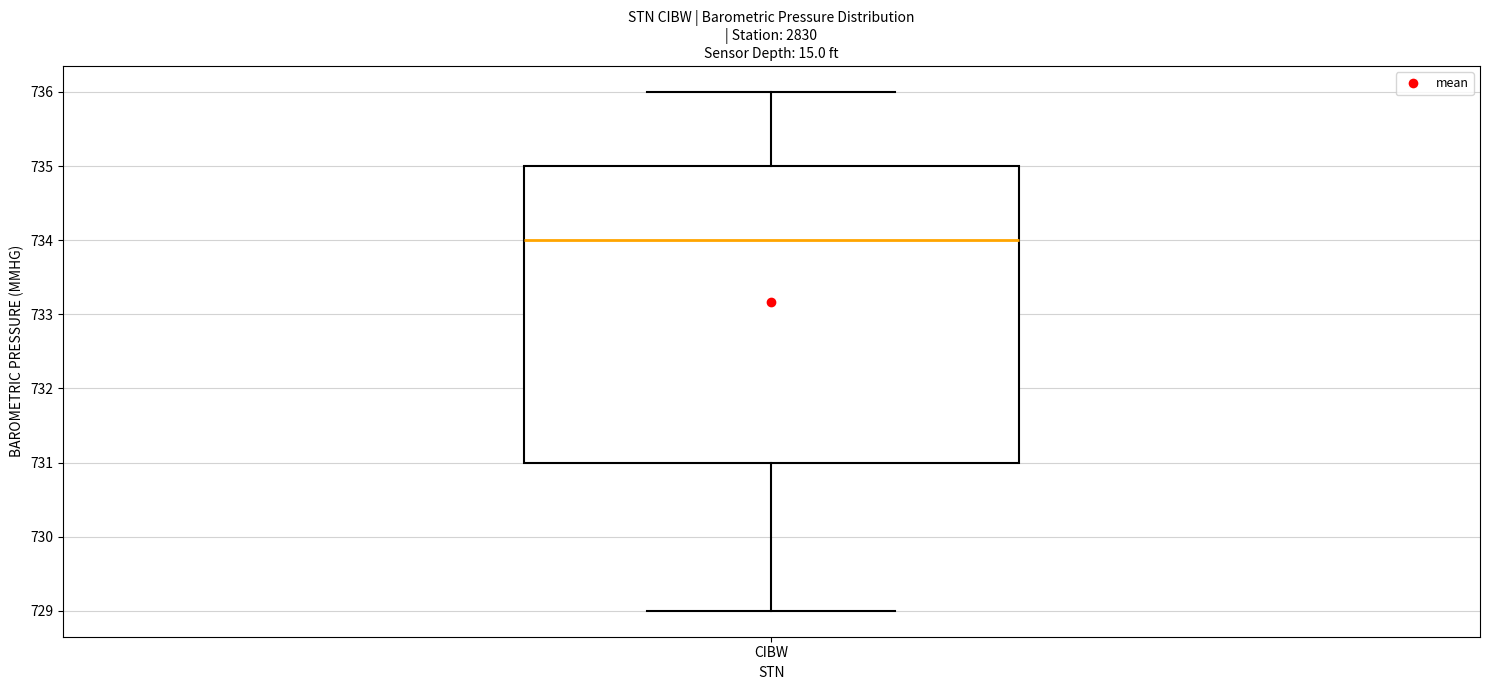

Read this box plot against the y-axis: the position of the median line, the range covered by the box, and the ends of both whiskers. The values are not printed on the chart, so give them approximately, as read against the axis.

median 734, box 731 to 735, whiskers 729 to 736